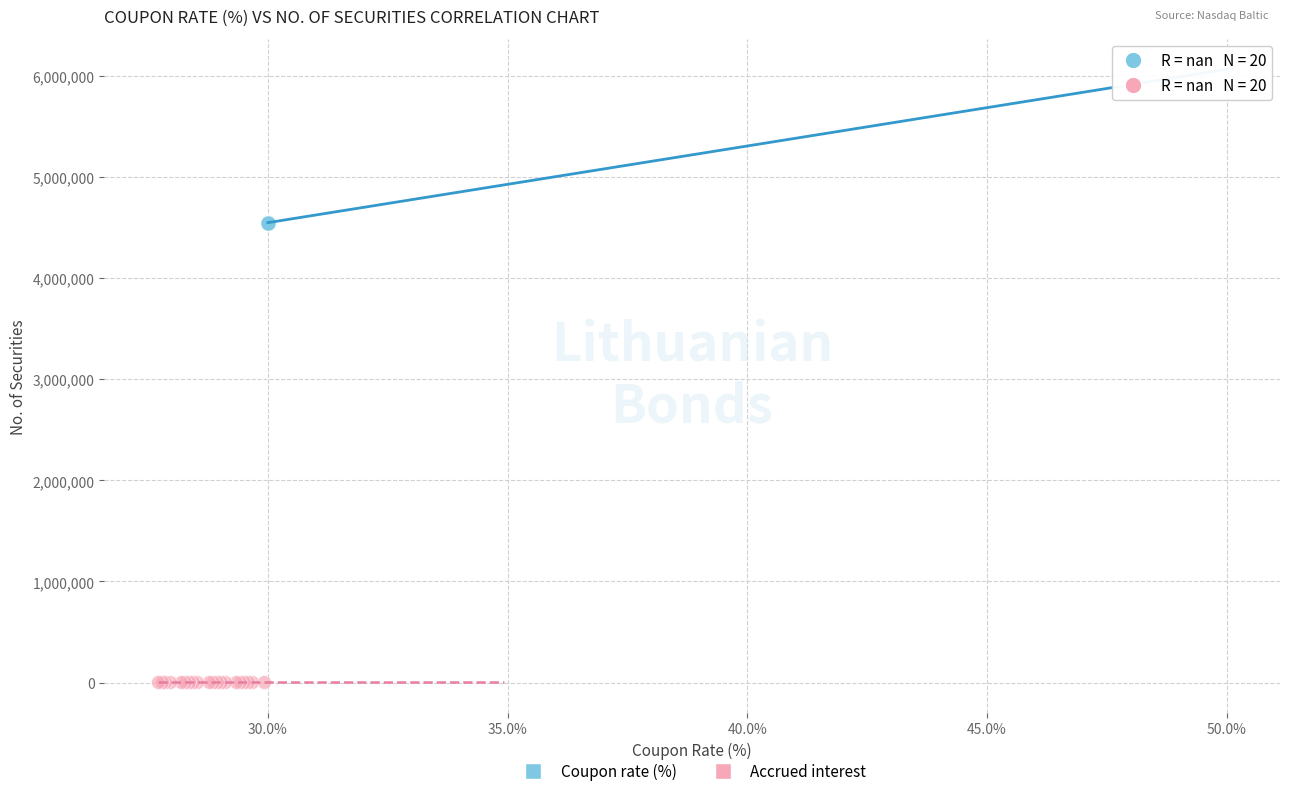

Which series reaches the maximum Y coordinate?

Coupon rate (%)